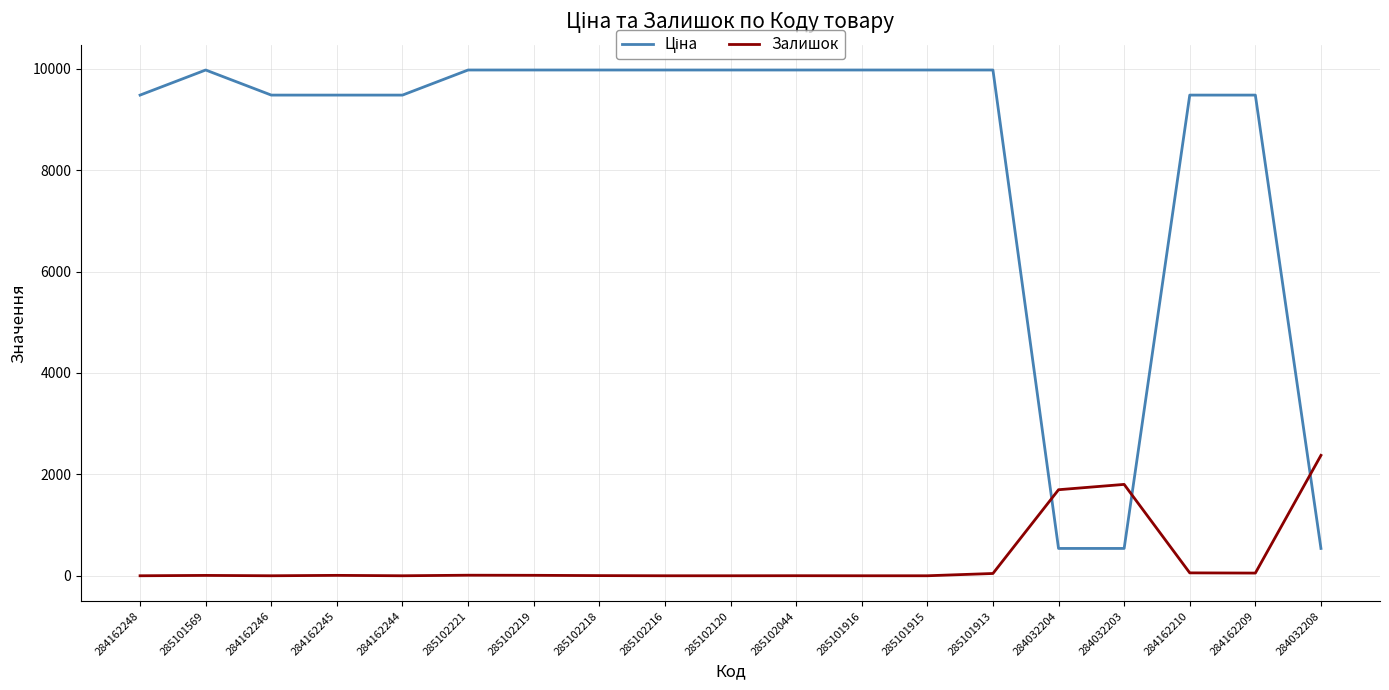

True or false: Залишок has a value of 3.0 at 285102218.

True